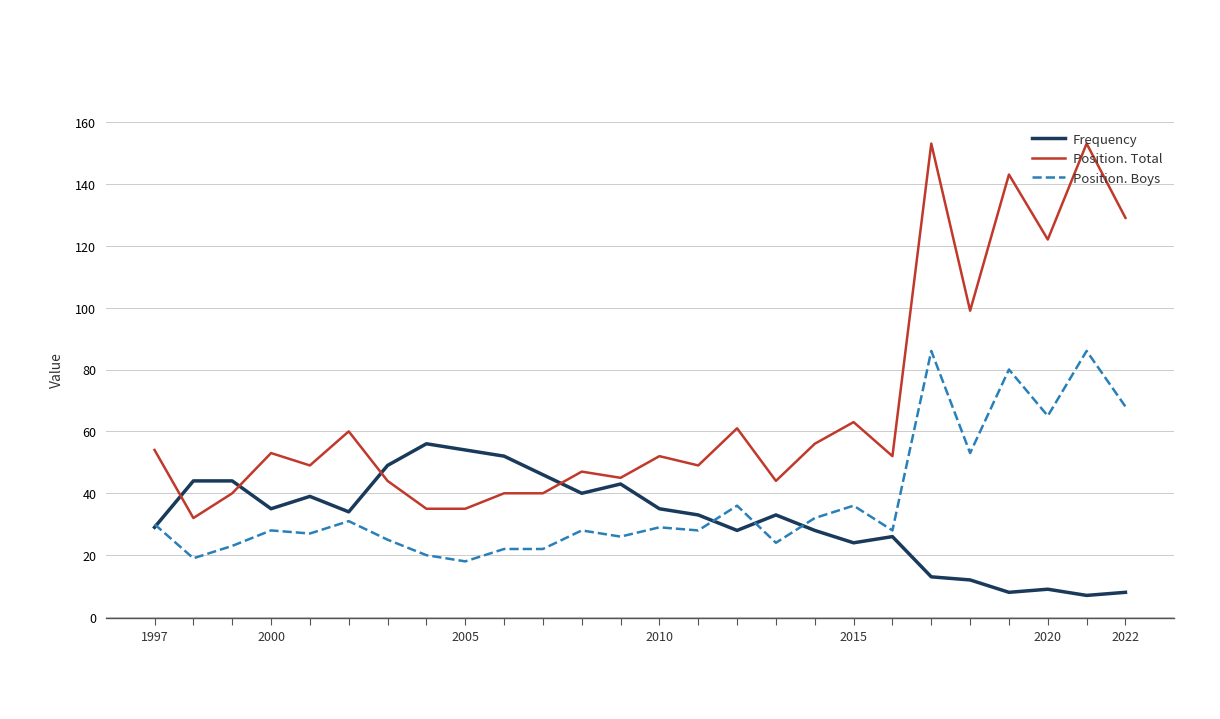

What is the greatest value displayed?

153